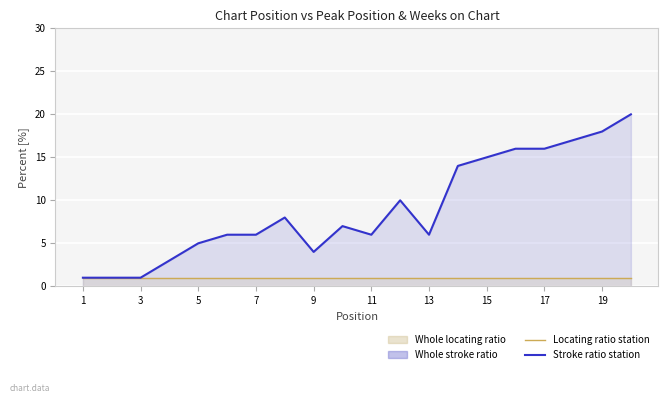

True or false: Peak Position (Stroke ratio) has more than 1 interior local peaks.

True